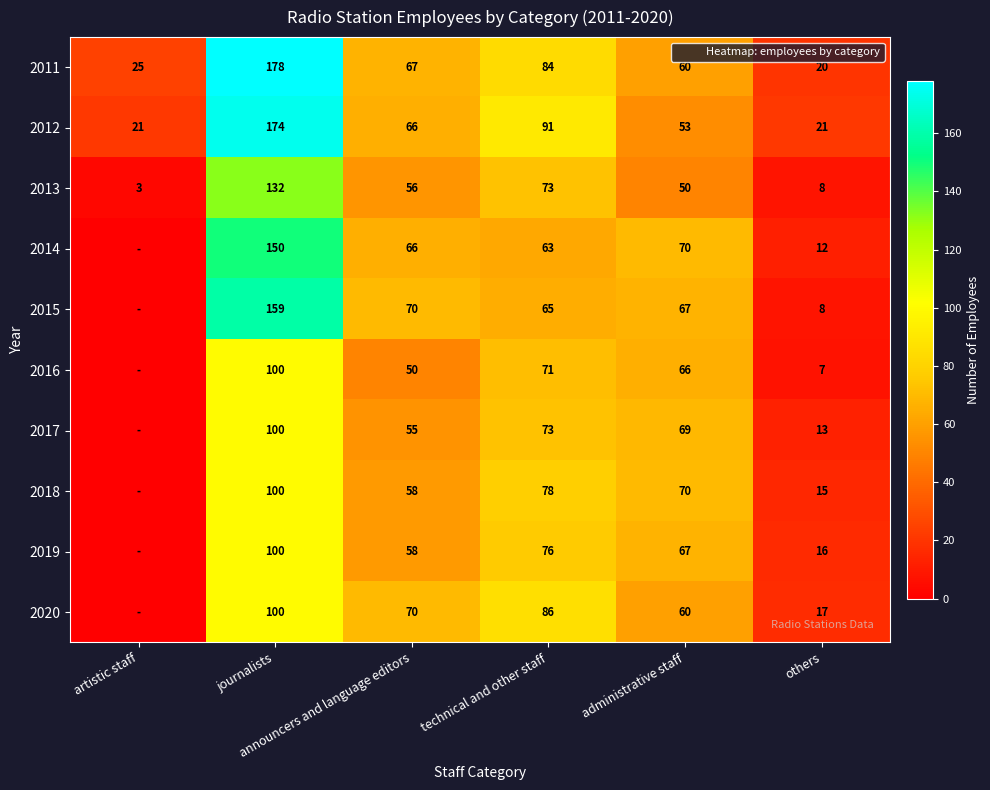

What is the total value across all series at others?

137